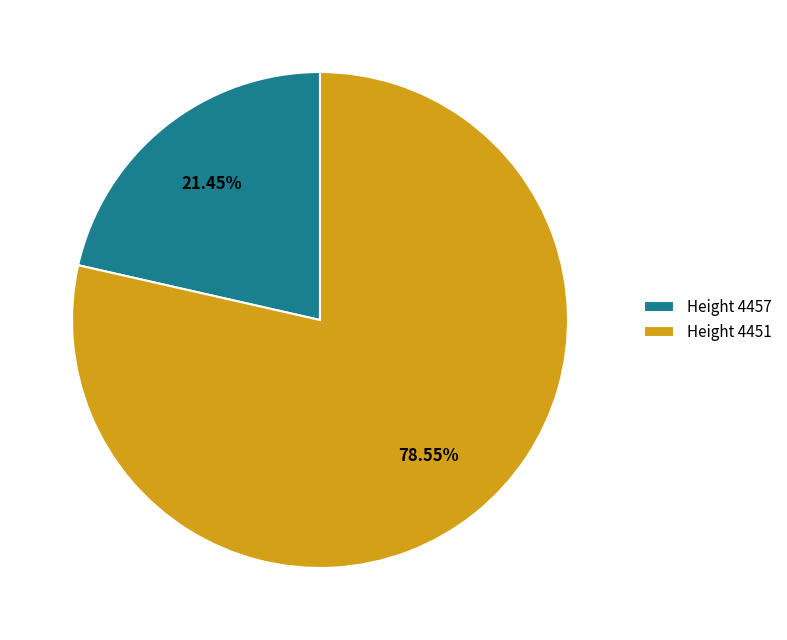

Which slice represents more than half of the pie?

Height 4451